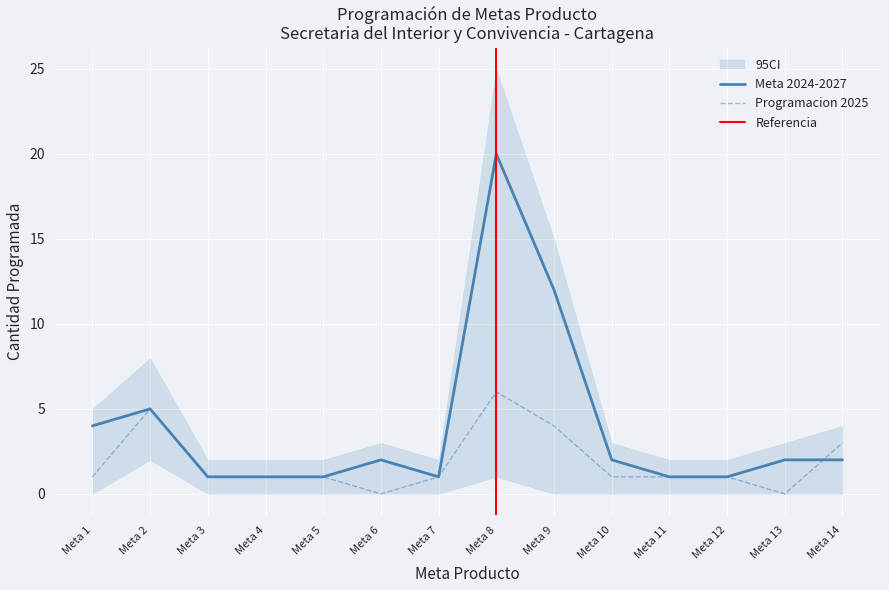

Which has a higher value, Meta 5 or Meta 4?

Meta 5